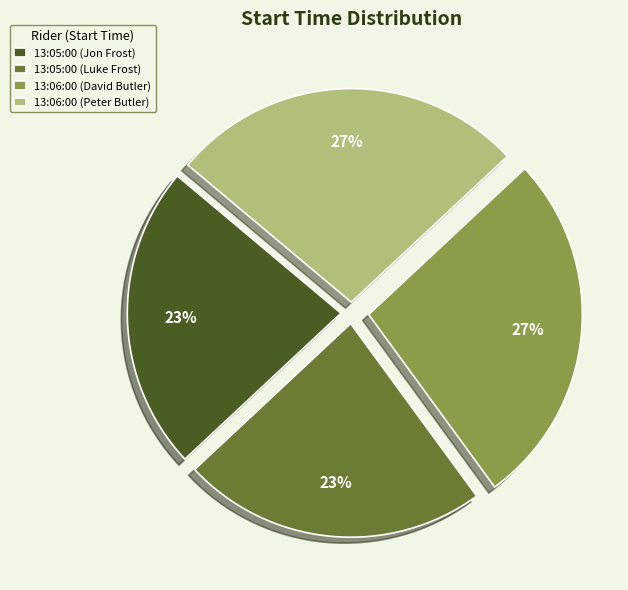

To the nearest percent, what portion does 13:06:00 (Peter Butler) represent?

27%